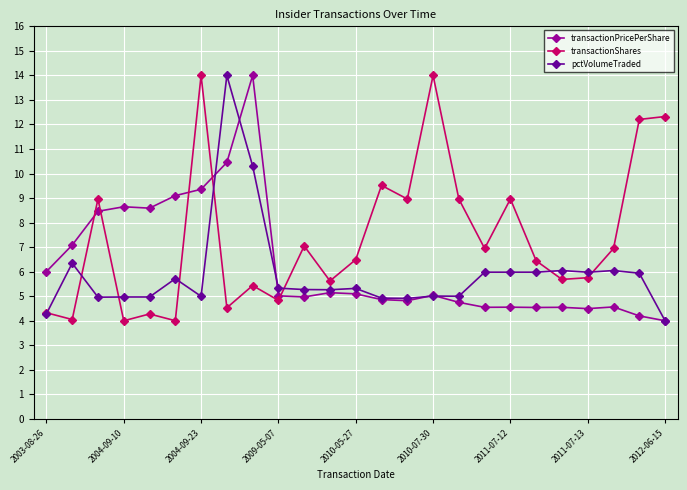

True or false: transactionShares and pctVolumeTraded cross at least once.

True